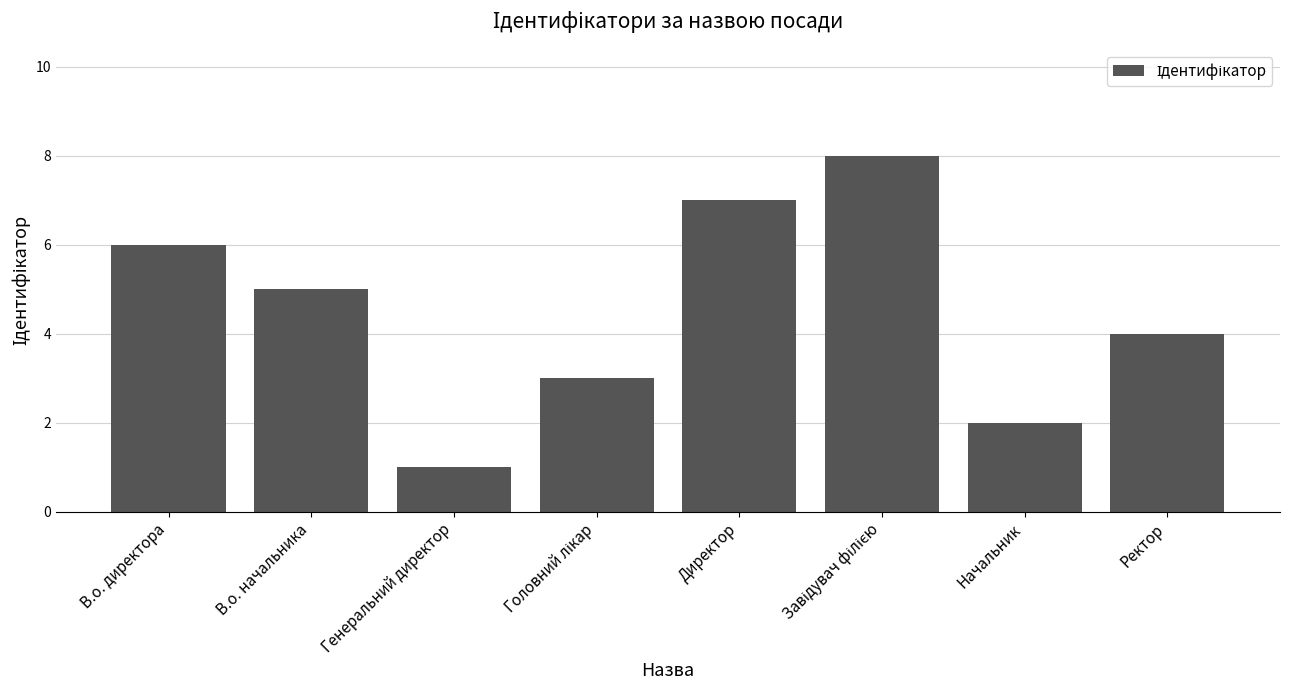

Is it true that the value at Начальник is 1?

False